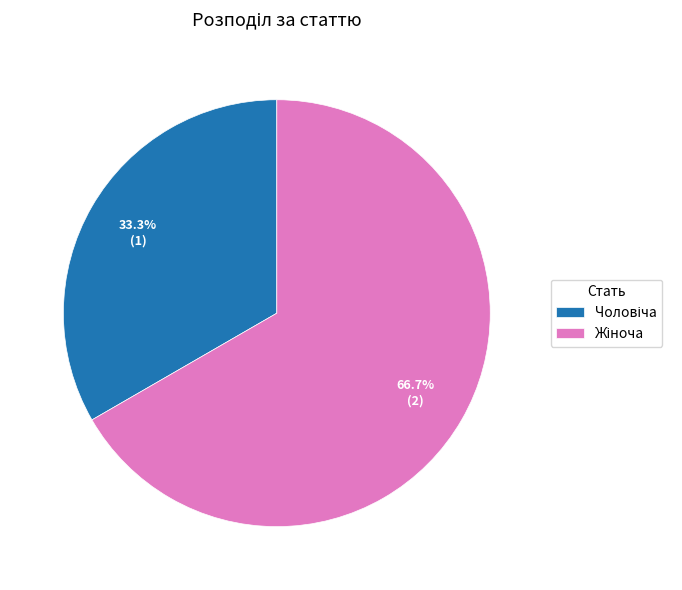

Is there a majority slice in this chart?

Yes